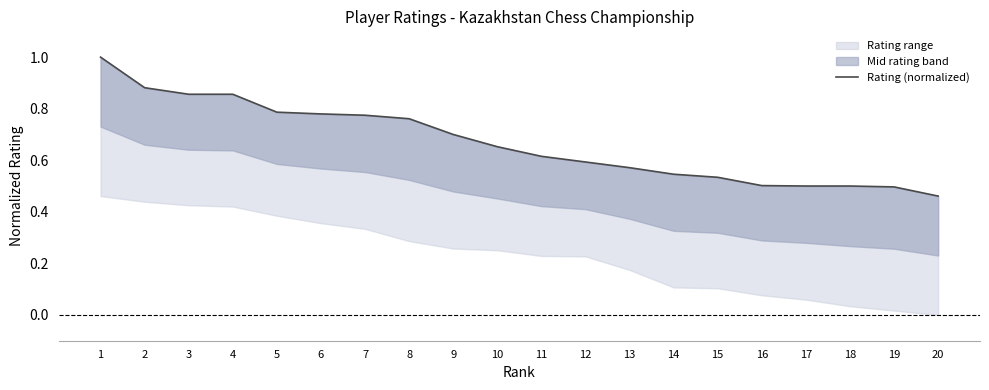

The chart shows a value of 0.4 at 4. True or false?

False